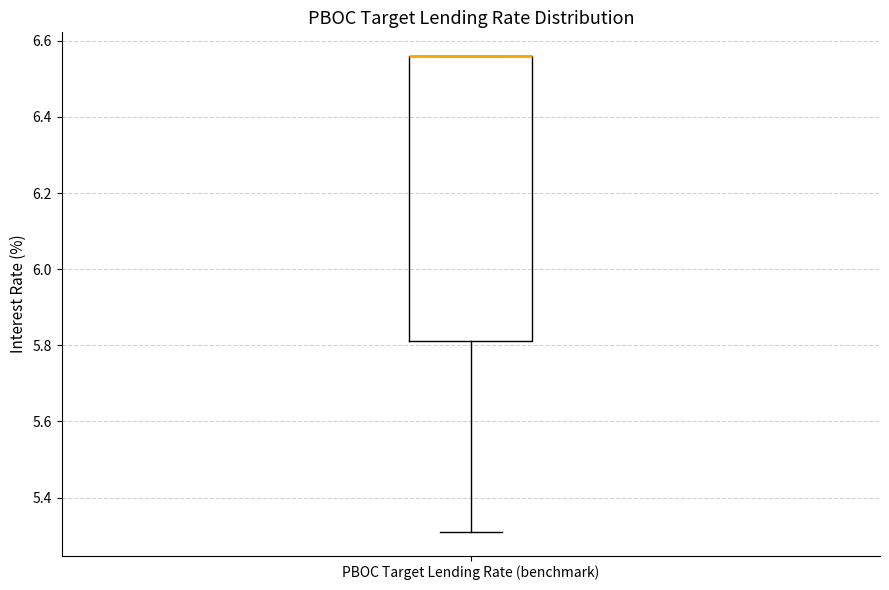

Transcribe this box plot: give where the median line is, the range the box spans, and where the two whiskers end, as read against the y-axis. The values are not printed on the chart, so give them approximately, as read against the axis.

median 6.56 (drawn on the box's upper edge), box 5.82 to 6.56, whiskers 5.32 to 6.56